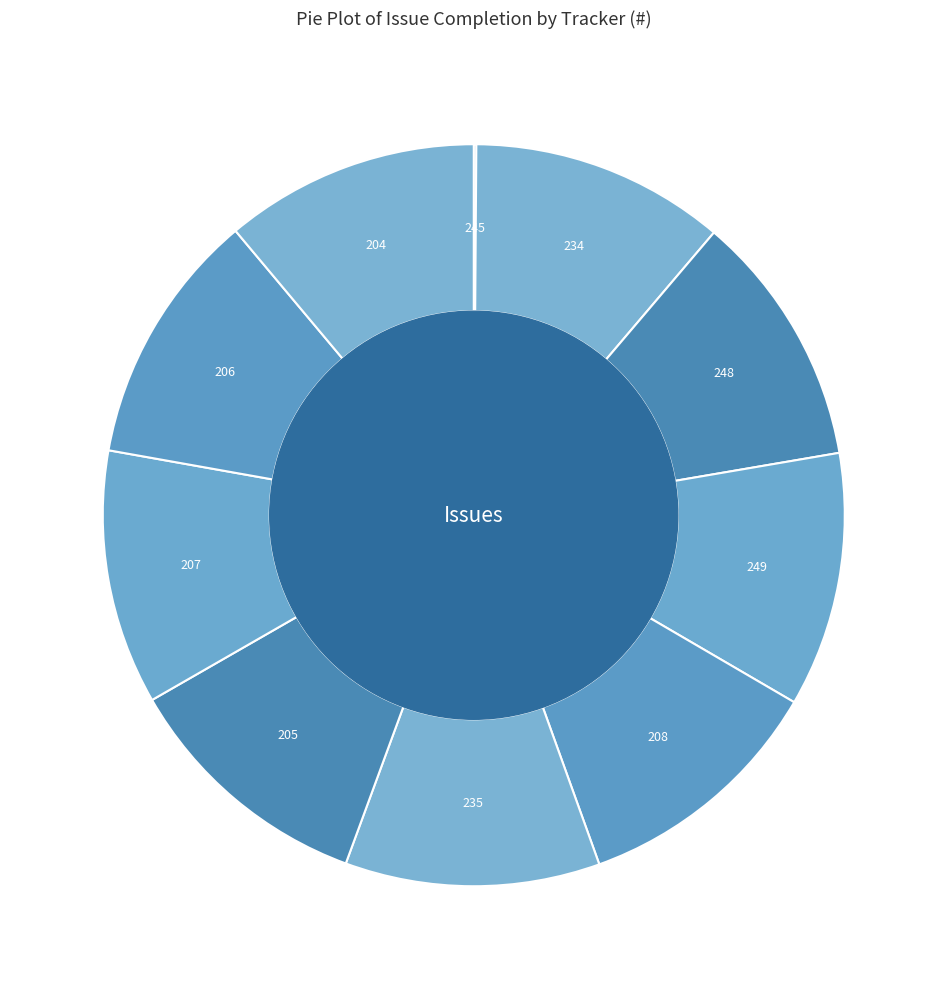

True or false: 204 accounts for 11% of the total.

True